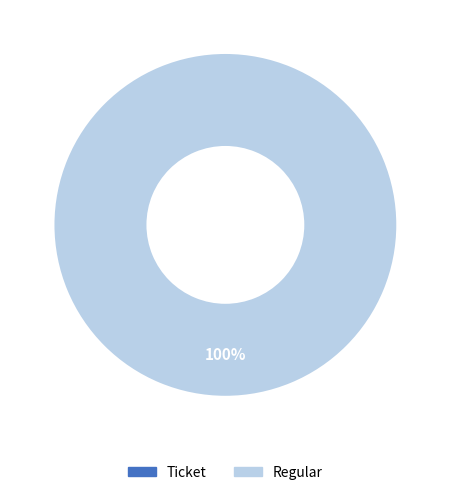

Which category has the biggest portion of the pie?

Regular